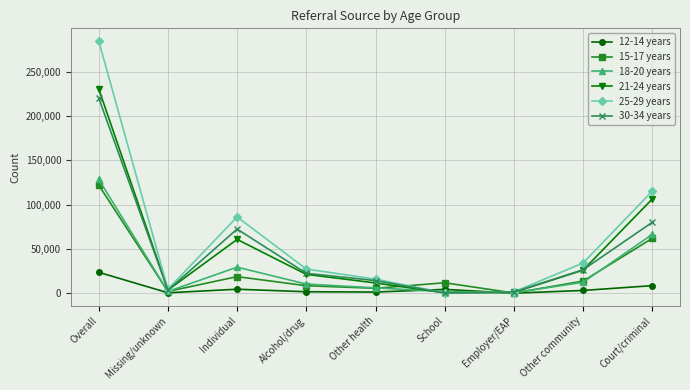

How many interior local valleys does the 12-14 years series have?

3